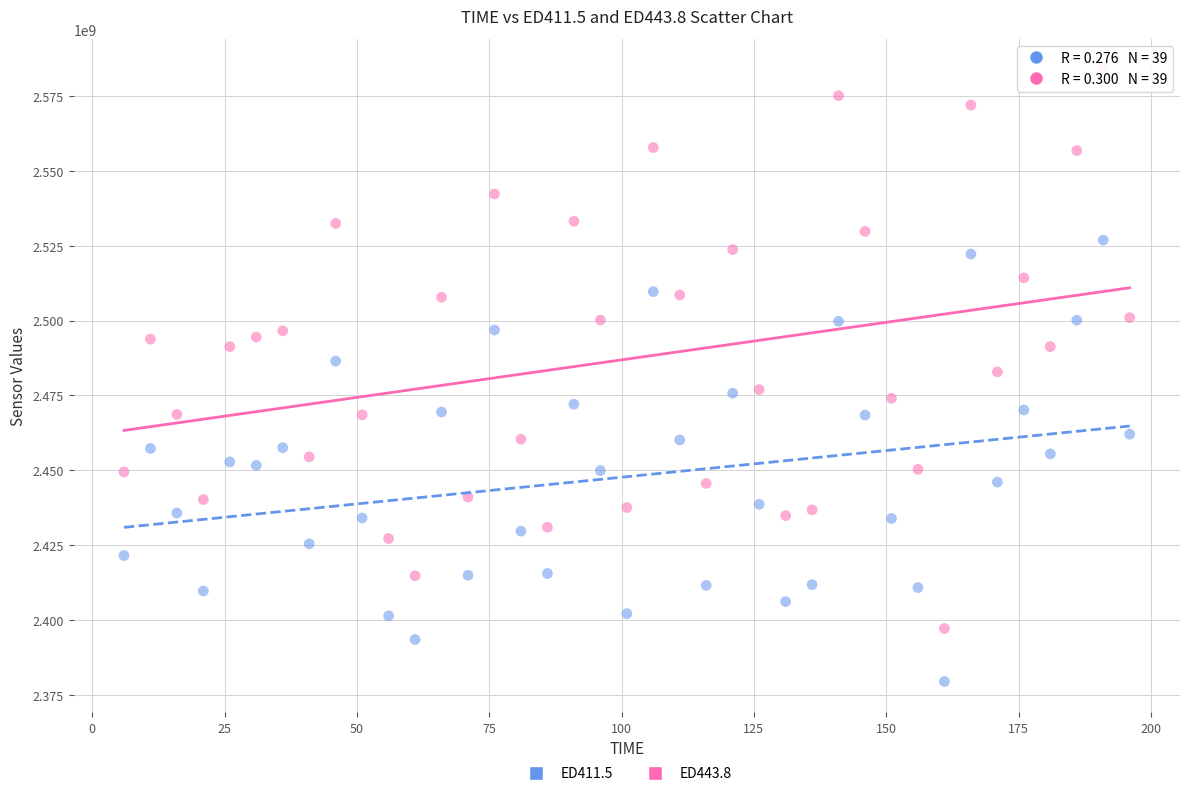

Which series contains the highest Y value?

ED443.8